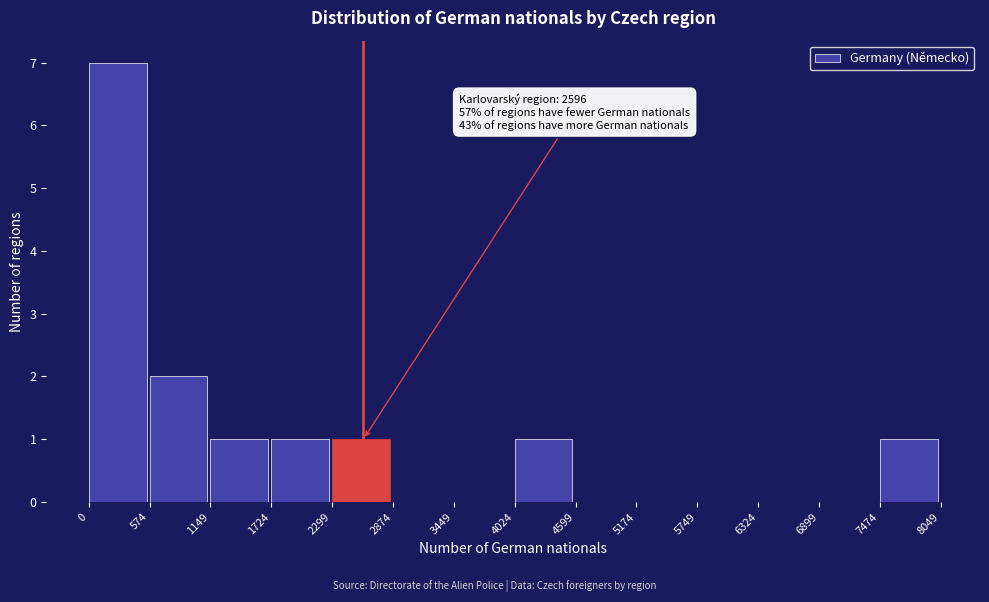

Over which range of the x-axis is the bar tallest?

0 to 574